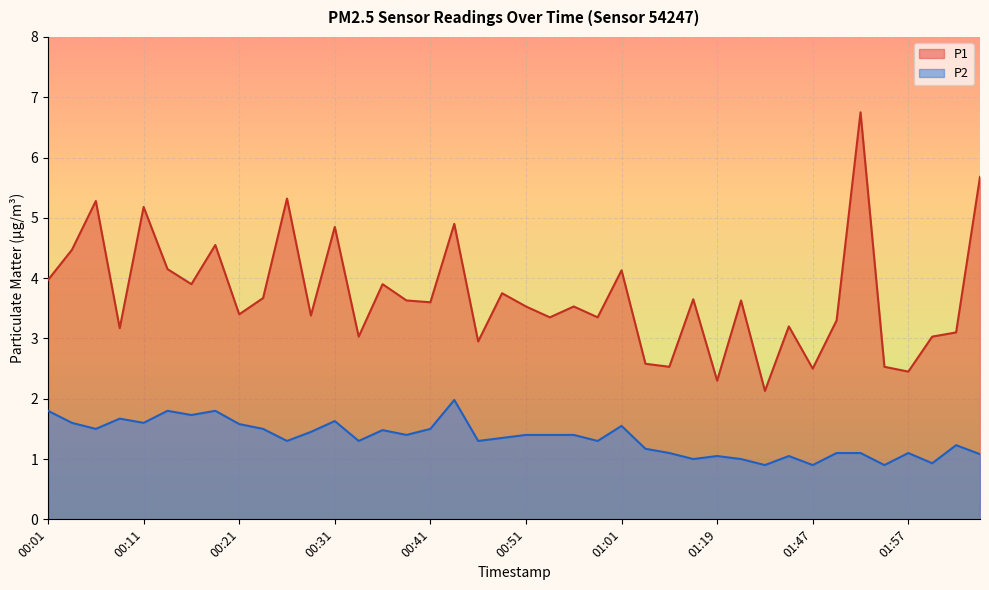

How many series are shown in this chart?

2